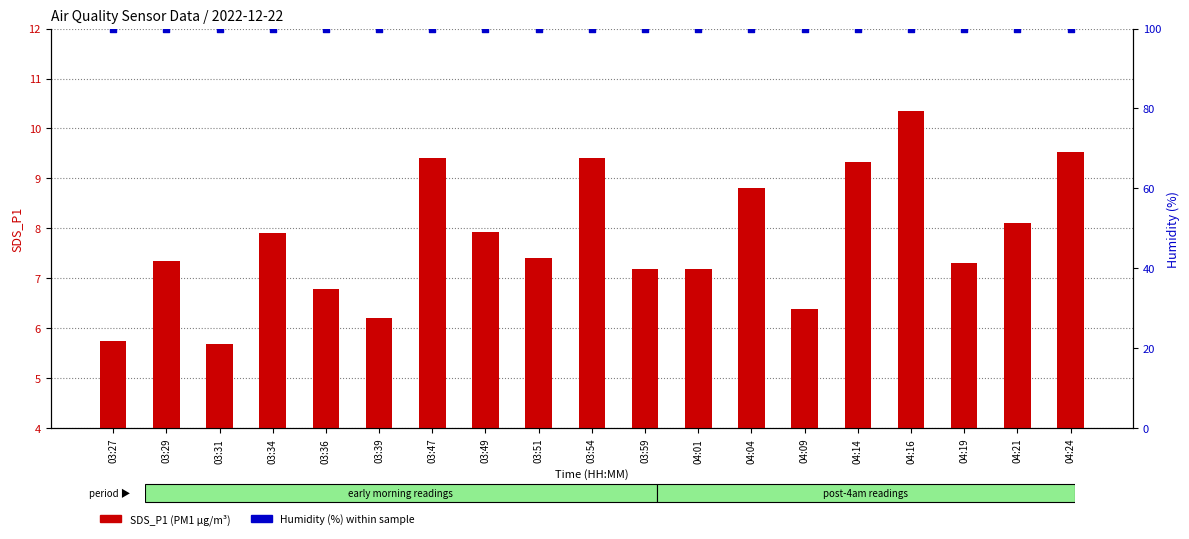

At which category is the sum across all series the highest?

04:16